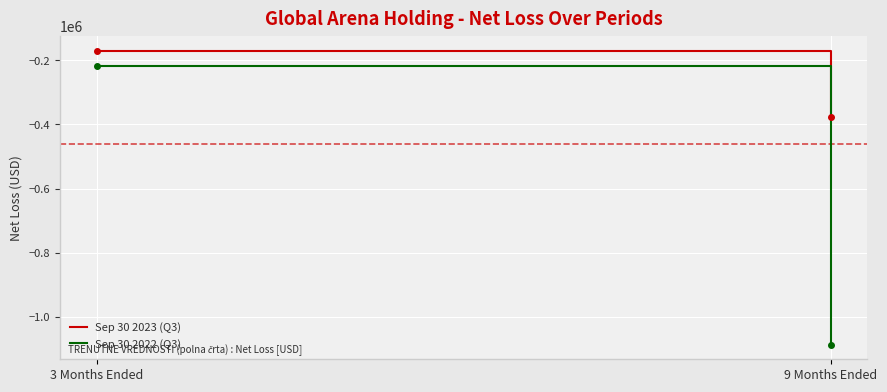

Reading left to right, what are all the values shown in this chart?

Sep 30 2023 (Q3): -169458	-375887
Sep 30 2022 (Q3): -216385	-1086627